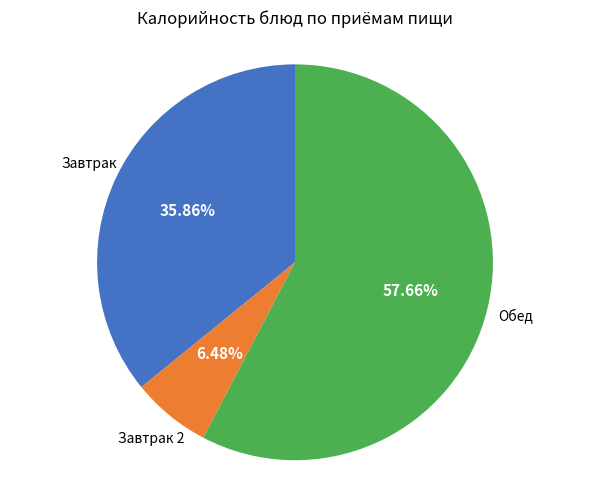

Does any single category account for the majority?

Yes